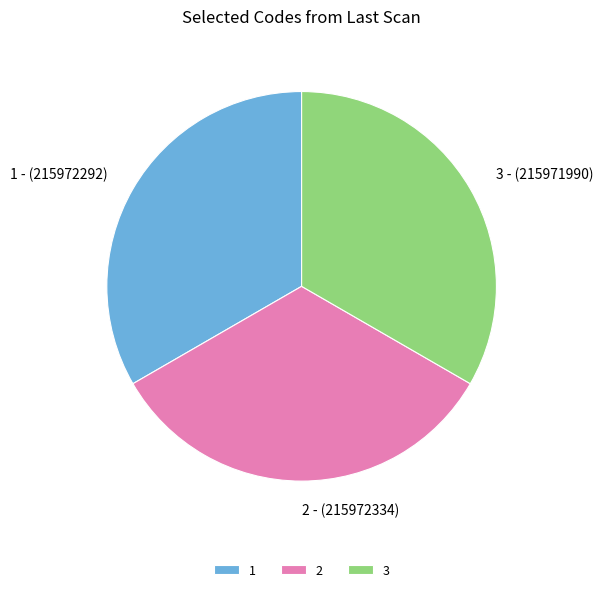

What is the ratio of the value at 2 - (215972334) to the value at 1 - (215972292)?

1.0